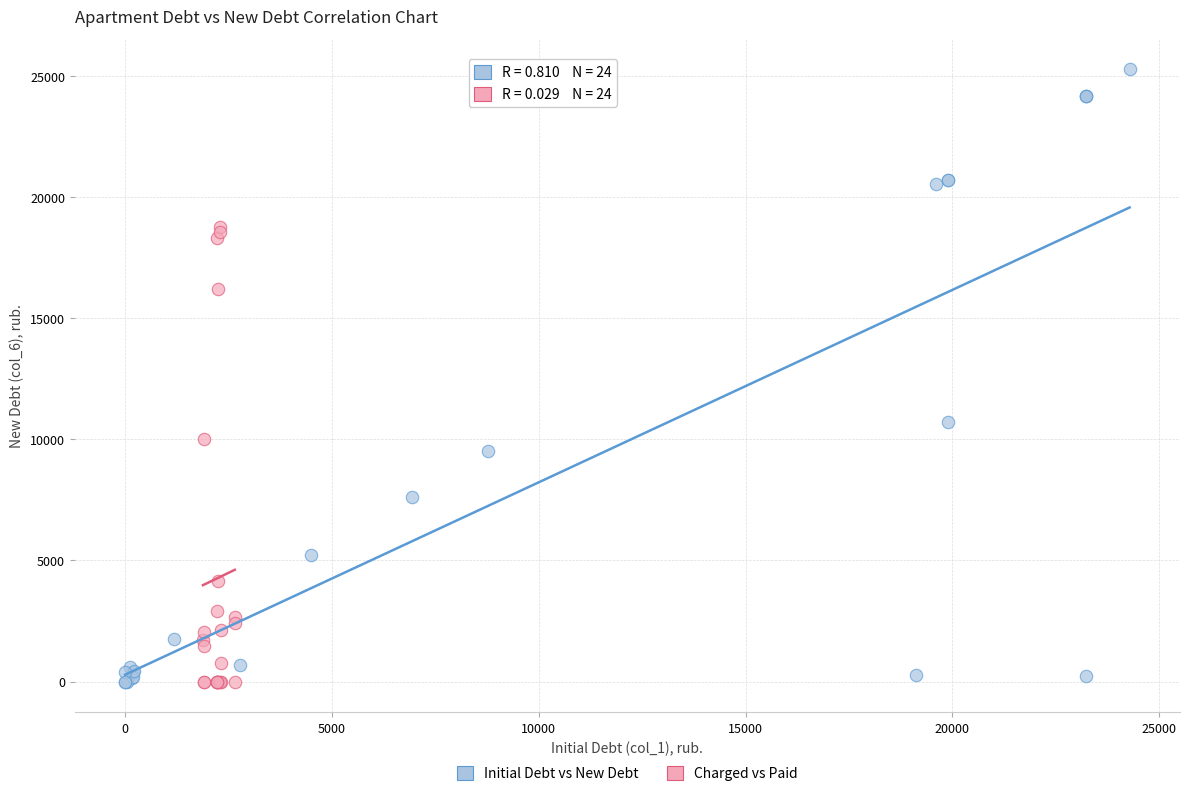

Which series reaches the maximum Y coordinate?

Initial Debt vs New Debt